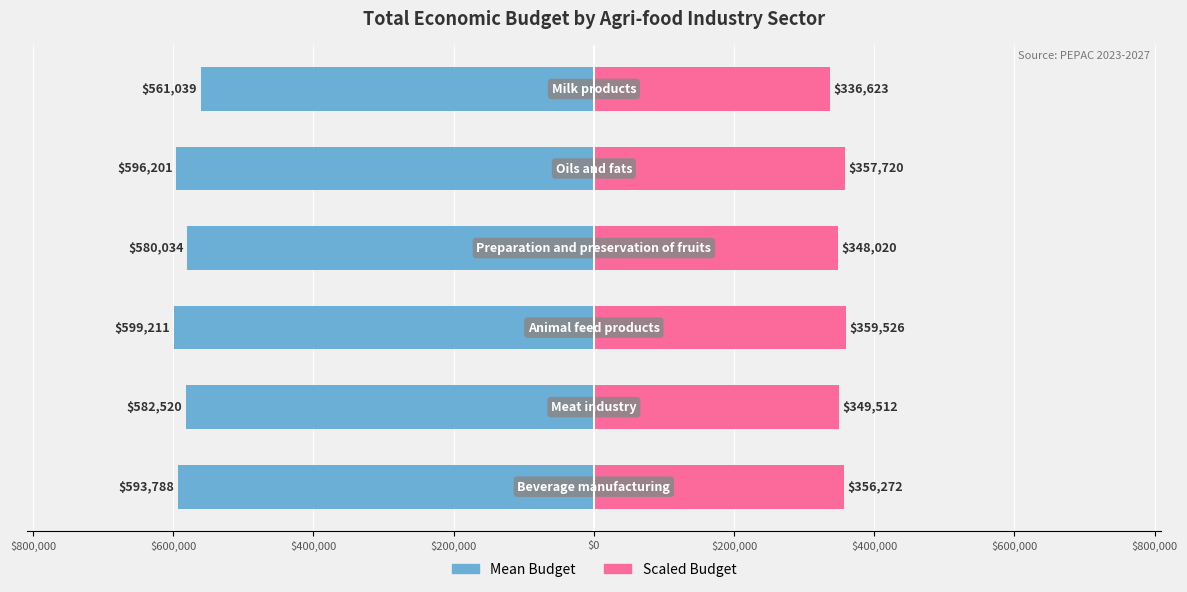

Reading left to right, list all the values displayed in this chart.

Mean Budget: -593788	-582520	-599211	-580034	-596201	-561039
Scaled Budget: 356272	349512	359526	348020	357720	336623